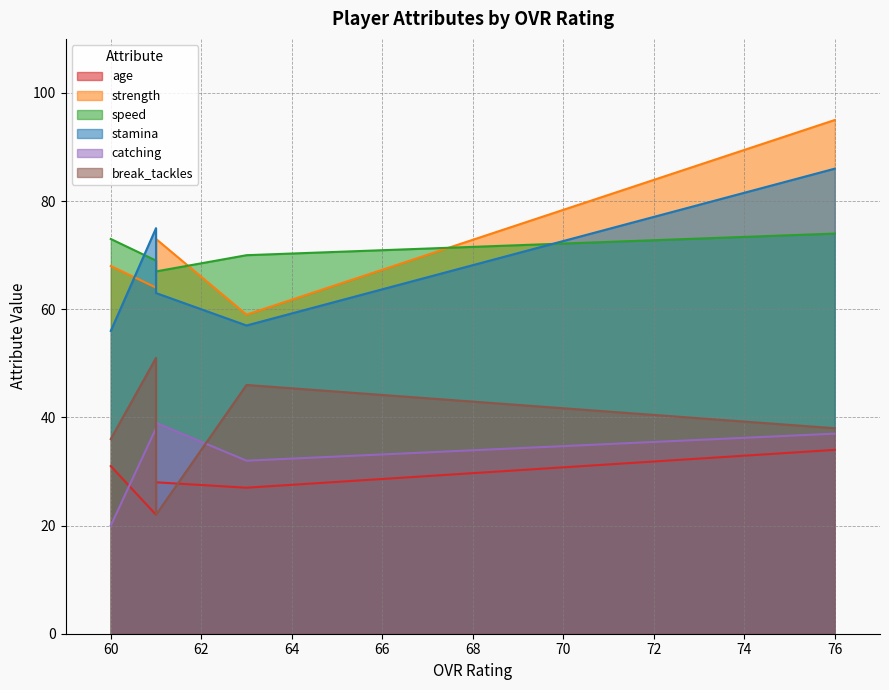

At how many categories does at least one series exceed 35?

5